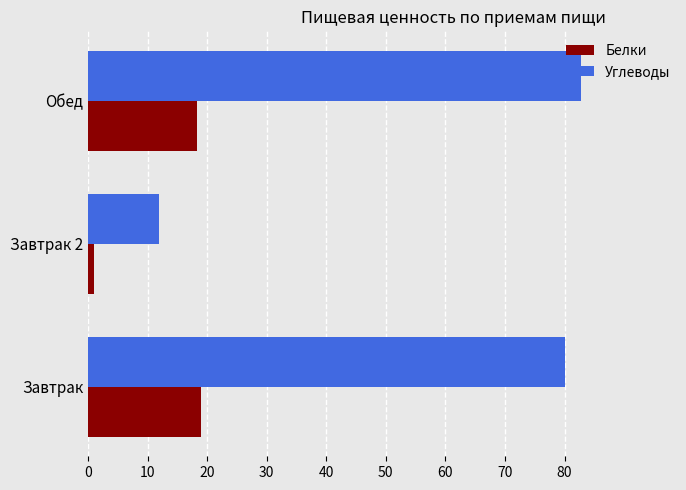

Which series has the largest total across all categories?

Углеводы